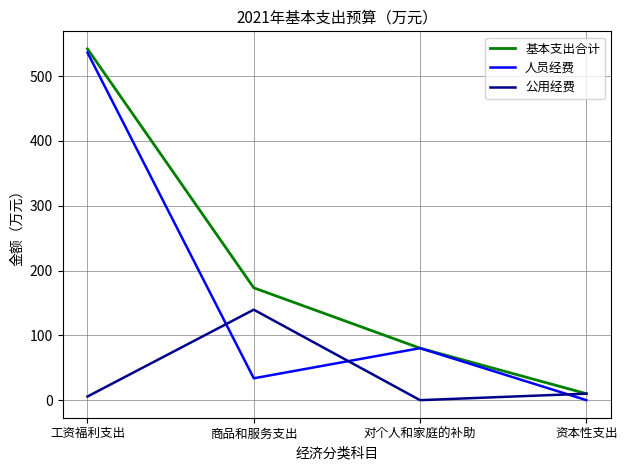

Rank the categories by 人员经费 value from lowest to highest.

资本性支出, 商品和服务支出, 对个人和家庭的补助, 工资福利支出